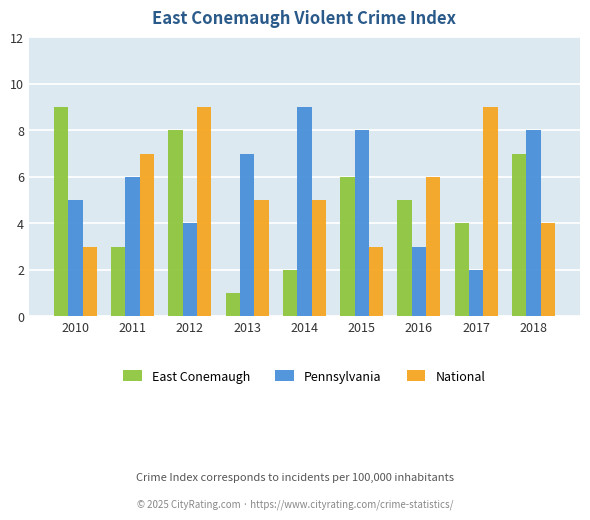

What is the approximate value of National at 2013?

5